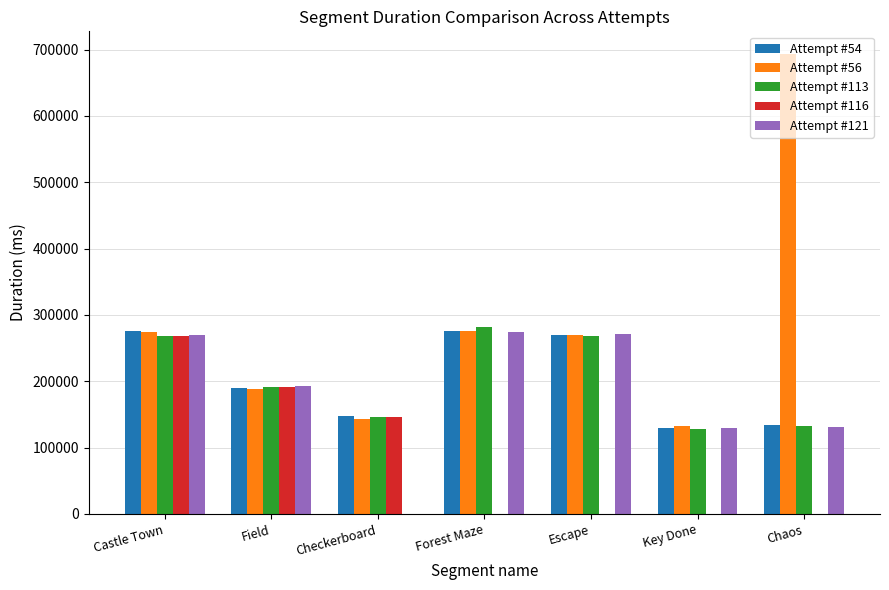

What is the total value across all series at Forest Maze?

1108267